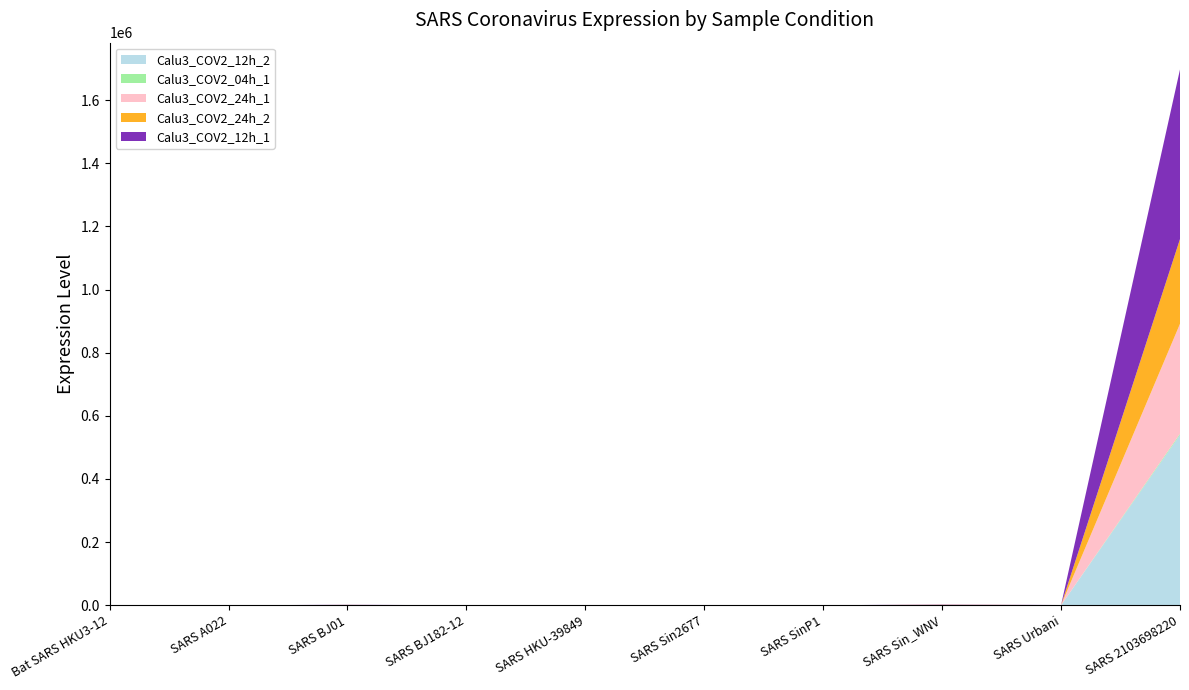

Reading left to right, transcribe all the data shown in this chart.

Calu3_COV2_12h_2: 22.2	0.0	490.2	3.4	37.2	0.3	4.1	812.4	183.8	539623.7
Calu3_COV2_04h_1: 0.0	0.0	5.8	0.0	0.0	0.0	0.0	8.2	2.4	3583.9
Calu3_COV2_24h_1: 10.2	0.0	283.5	12.5	44.7	5.4	21.4	462.7	174.0	348251.1
Calu3_COV2_24h_2: 9.9	0.0	328.2	19.7	72.5	6.9	36.5	450.7	218.3	268399.1
Calu3_COV2_12h_1: 14.4	0.0	523.9	6.2	68.7	1.8	11.0	793.7	236.8	537196.7